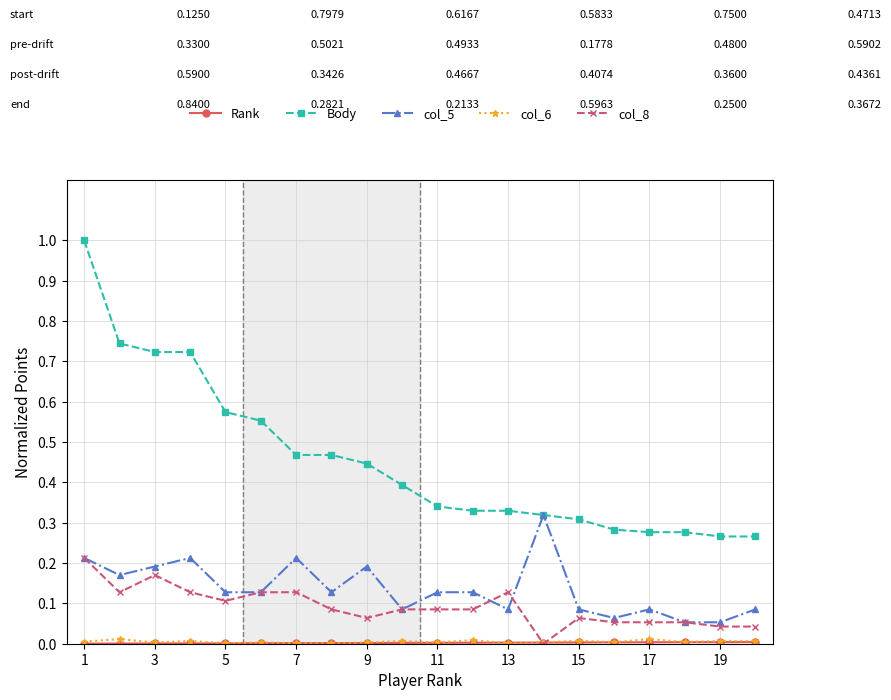

Which series has the widest spread of values?

Body